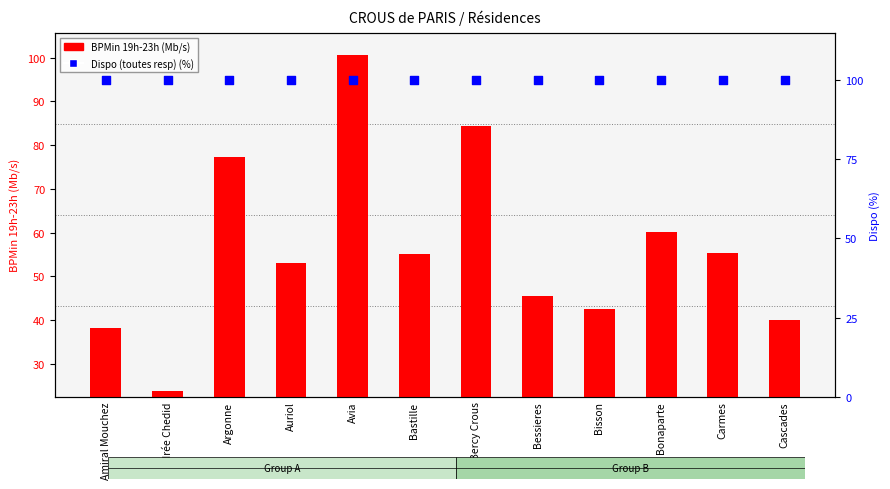

Which series reaches the minimum Y coordinate?

BPMin 19h-23h (Mb/s)